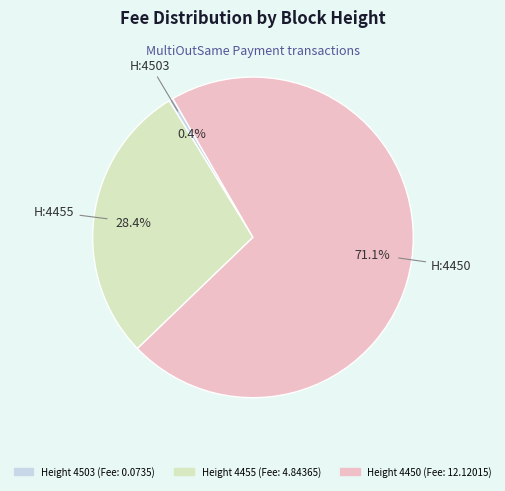

Count the number of slices in the pie.

3